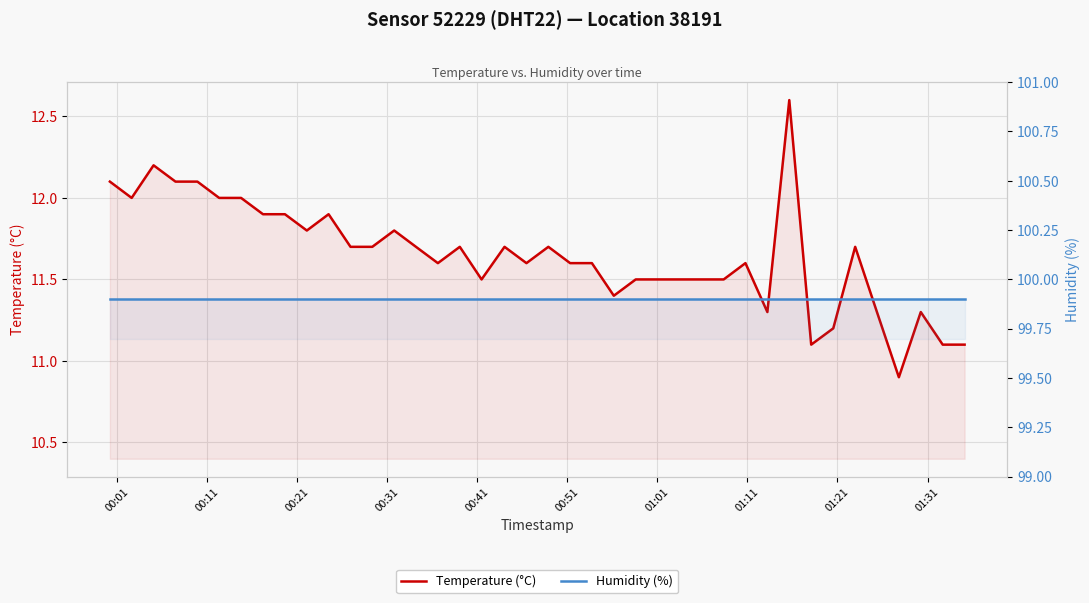

Is the value of Humidity (%) at 14 greater than the value of Temperature (°C) at 00:31?

Yes